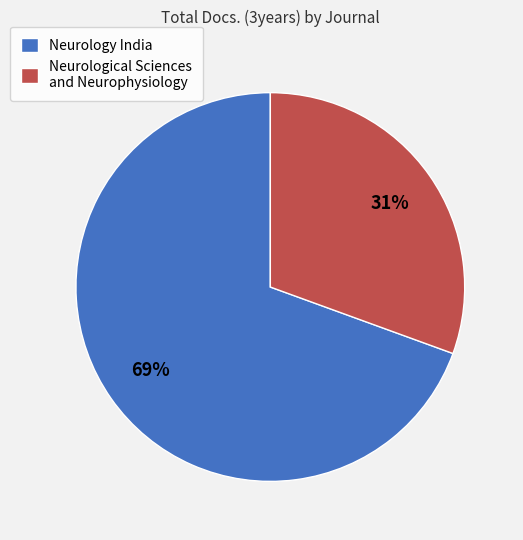

How many segments does this pie chart have?

2